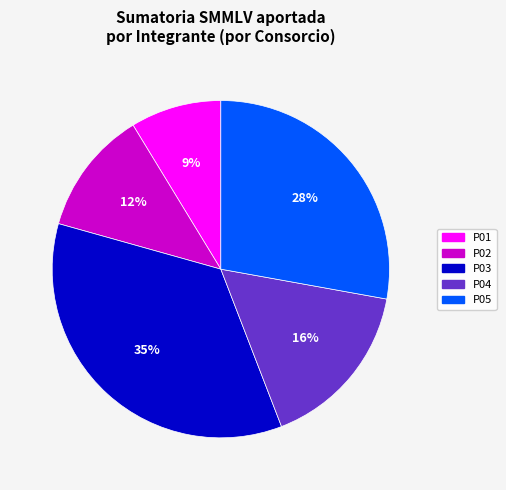

What percentage is the P01 slice, to the nearest percent?

9%